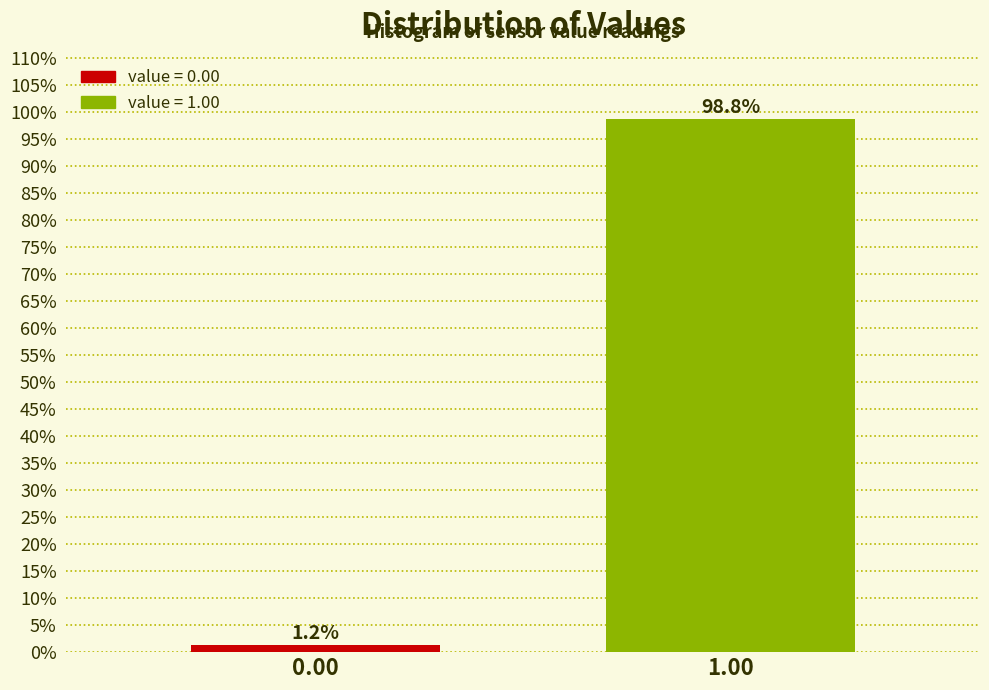

Rank the categories by value from lowest to highest.

0.00, 1.00